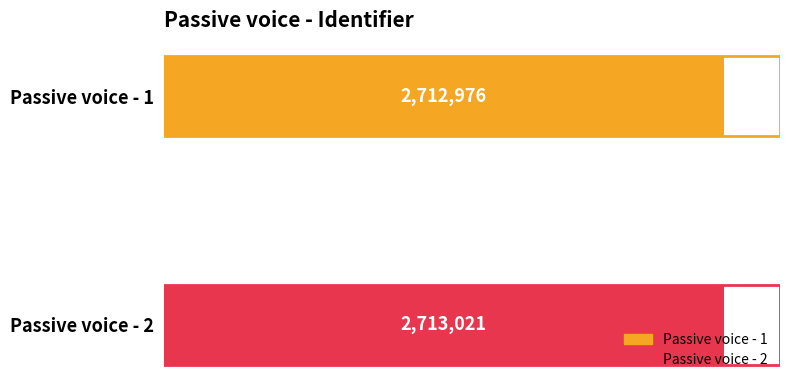

Are the bars horizontal?

Yes